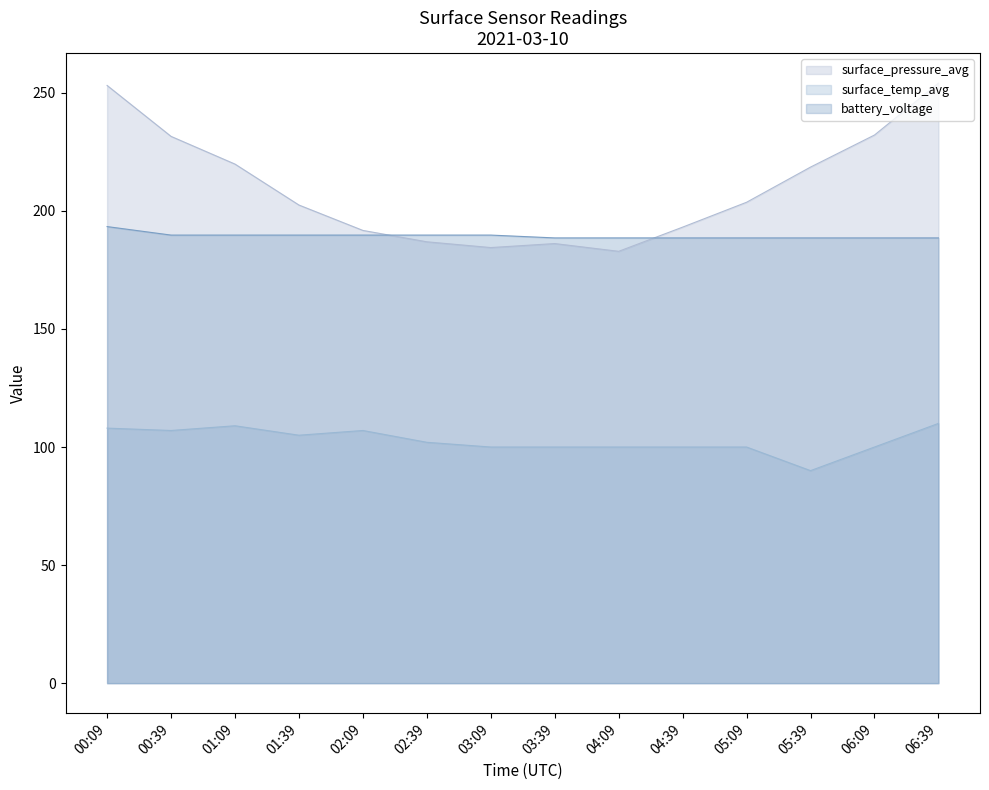

Reading left to right, extract all data points from this chart.

surface_pressure_avg: 253.1	231.5	219.8	202.5	191.7	186.9	184.5	186.2	182.9	193.1	203.7	218.5	232.1	254.1
surface_temp_avg: 108.0	107.0	109.0	105.0	107.0	102.0	100.0	100.0	100.0	100.0	100.0	90.0	100.0	110.0
battery_voltage: 193.4	189.8	189.8	189.8	189.8	189.8	189.8	188.6	188.6	188.6	188.6	188.6	188.6	188.6